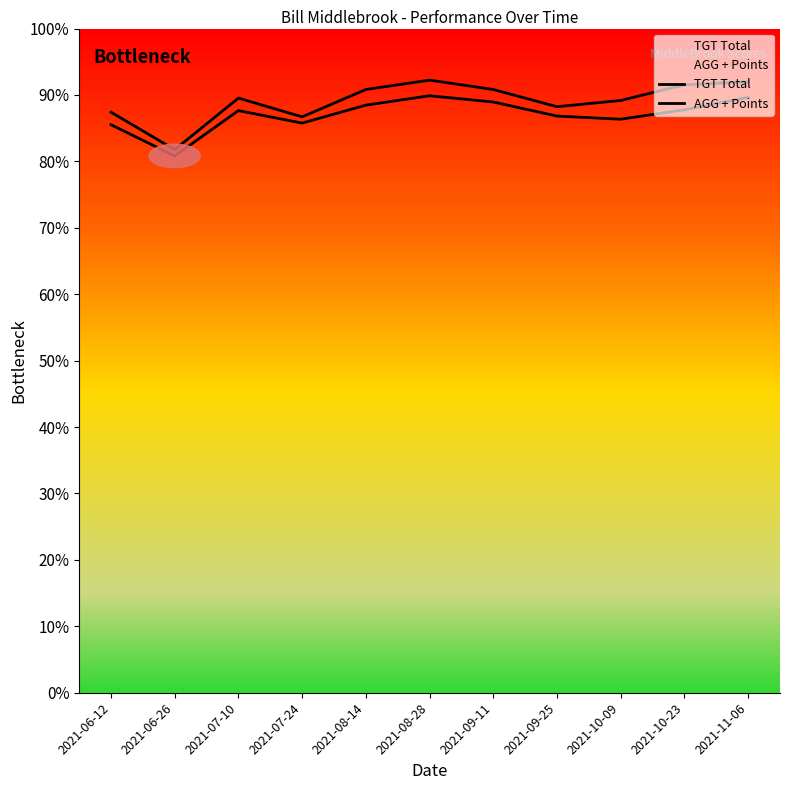

How many series are shown in this chart?

2